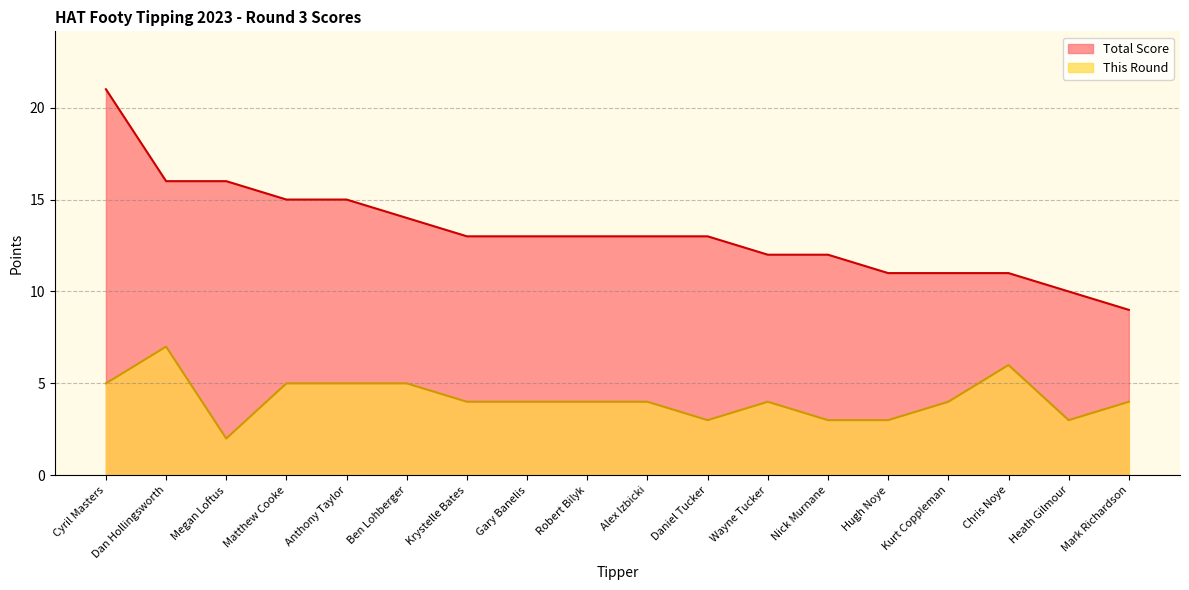

Is it true that Total Score equals 4 at Mark Richardson?

False